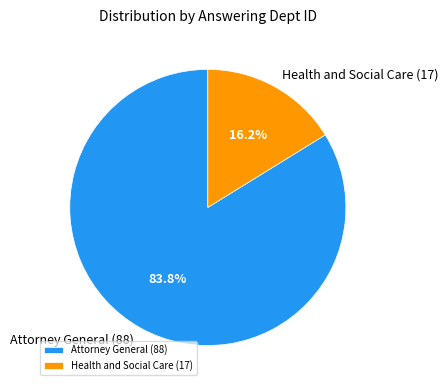

What percentage is the Attorney General (88) slice, to the nearest percent?

84%